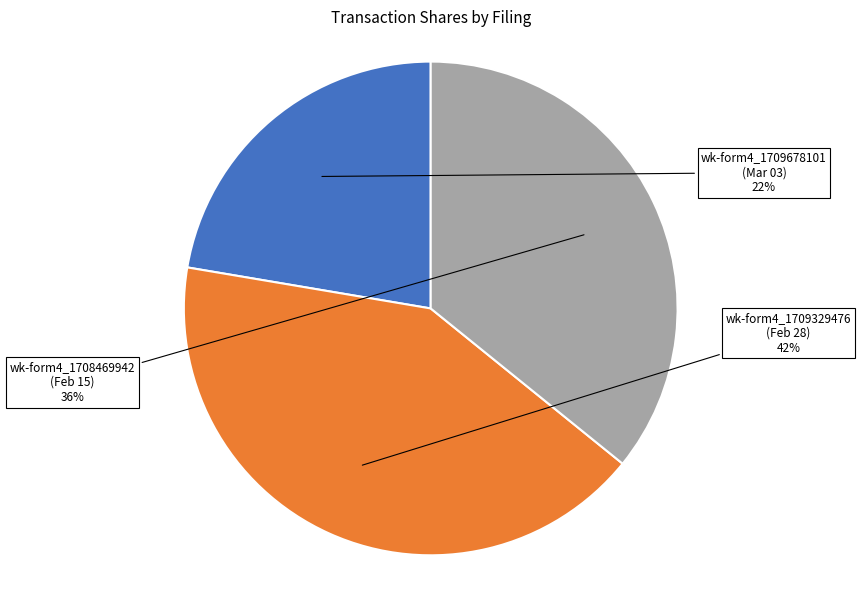

To the nearest percent, what is the difference between the wk-form4_1709329476 (Feb 28) and wk-form4_1708469942 (Feb 15) slice percentages?

6%